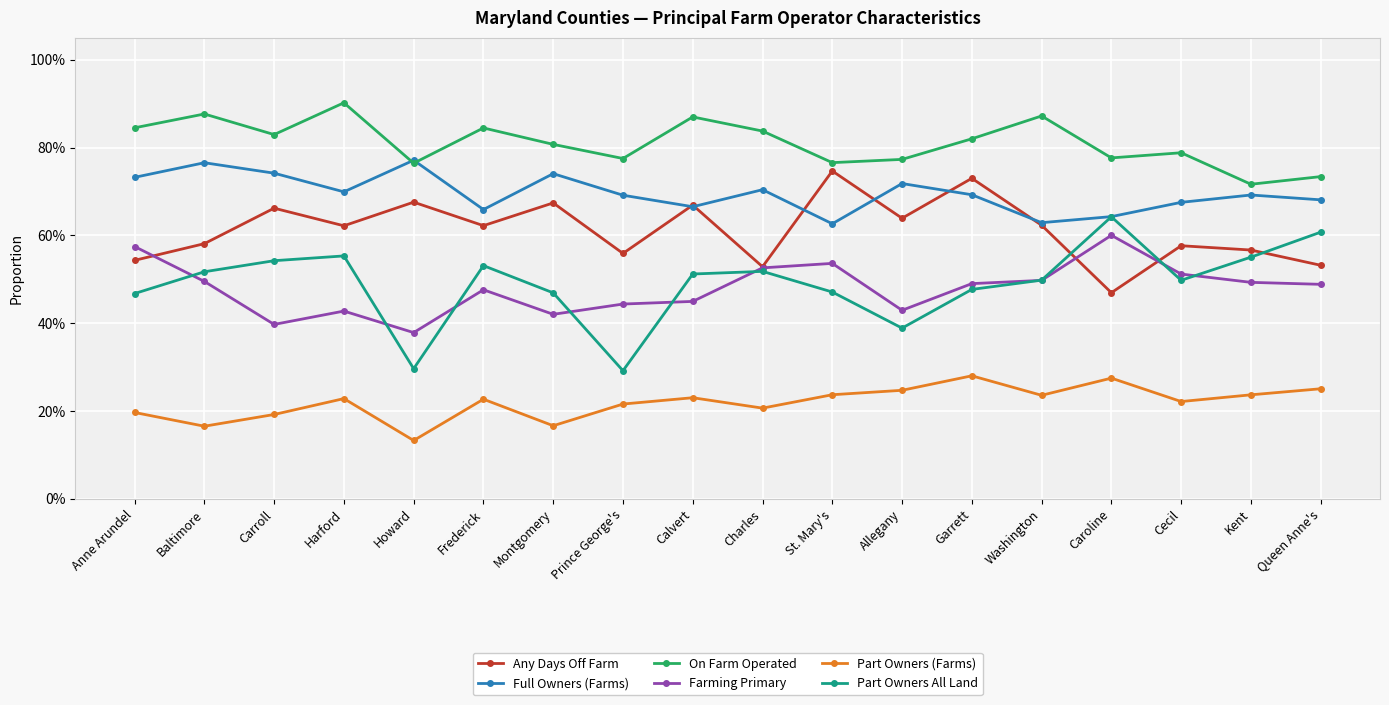

What are all the series names shown in the legend?

Any Days Off Farm, Full Owners (Farms), On Farm Operated, Farming Primary, Part Owners (Farms), Part Owners All Land